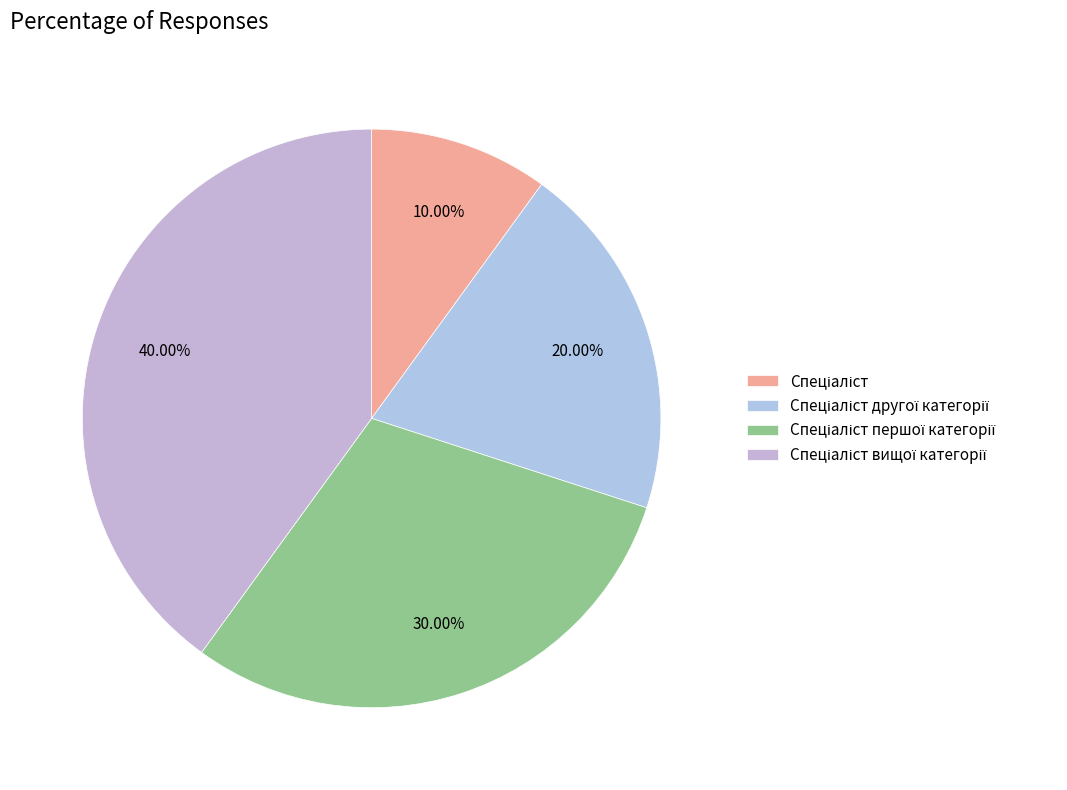

What is the largest slice in the pie chart?

Спеціаліст вищої категорії